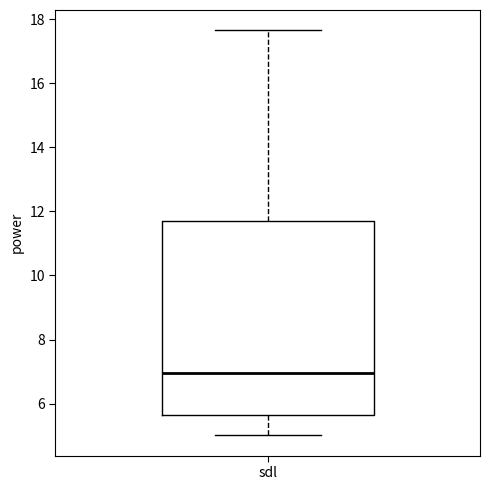

Read this box plot against the y-axis: the position of the median line, the range covered by the box, and the ends of both whiskers. The values are not printed on the chart, so give them approximately, as read against the axis.

median 7.0, box 5.6 to 11.6, whiskers 5.0 to 17.6